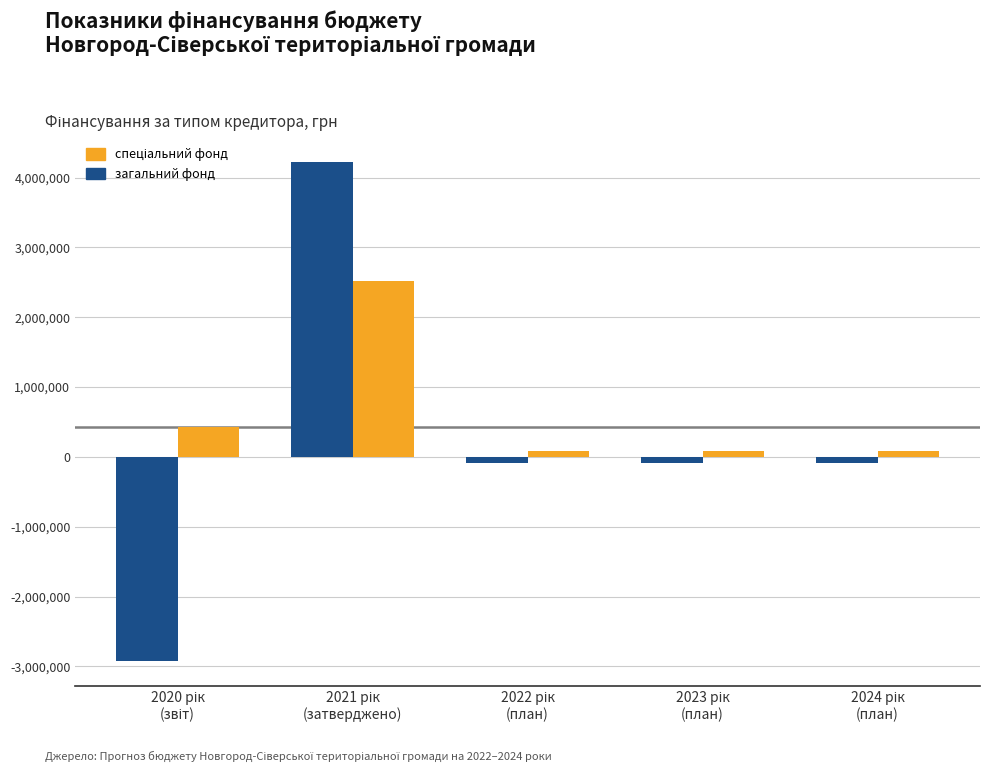

What is the smallest value displayed?

-2921801